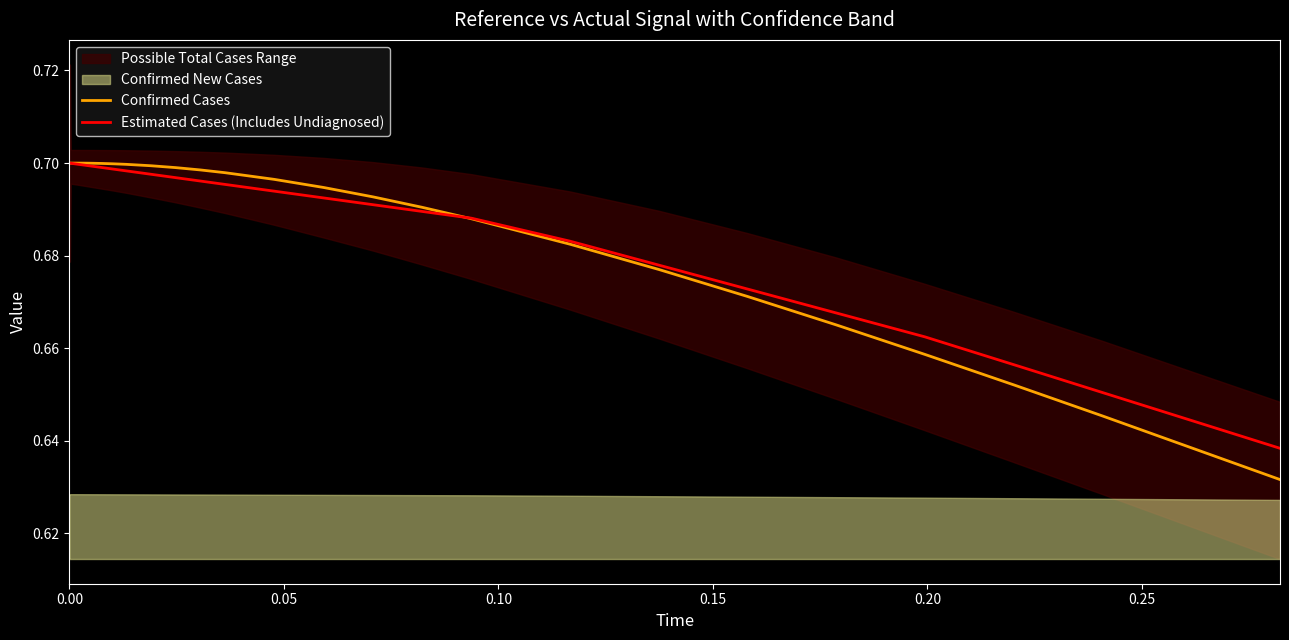

Which series has the largest total across all categories?

Estimated Cases (Includes Undiagnosed)